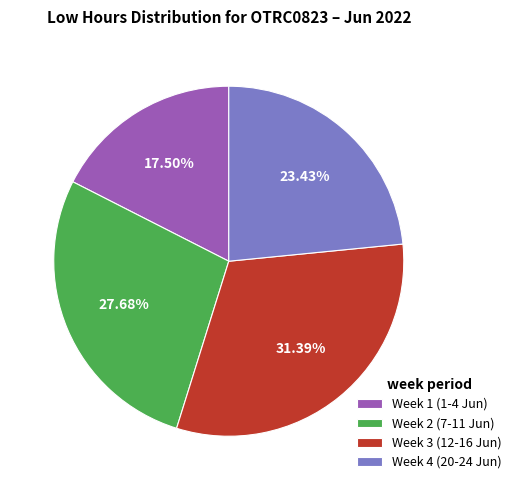

How many segments does this pie chart have?

4